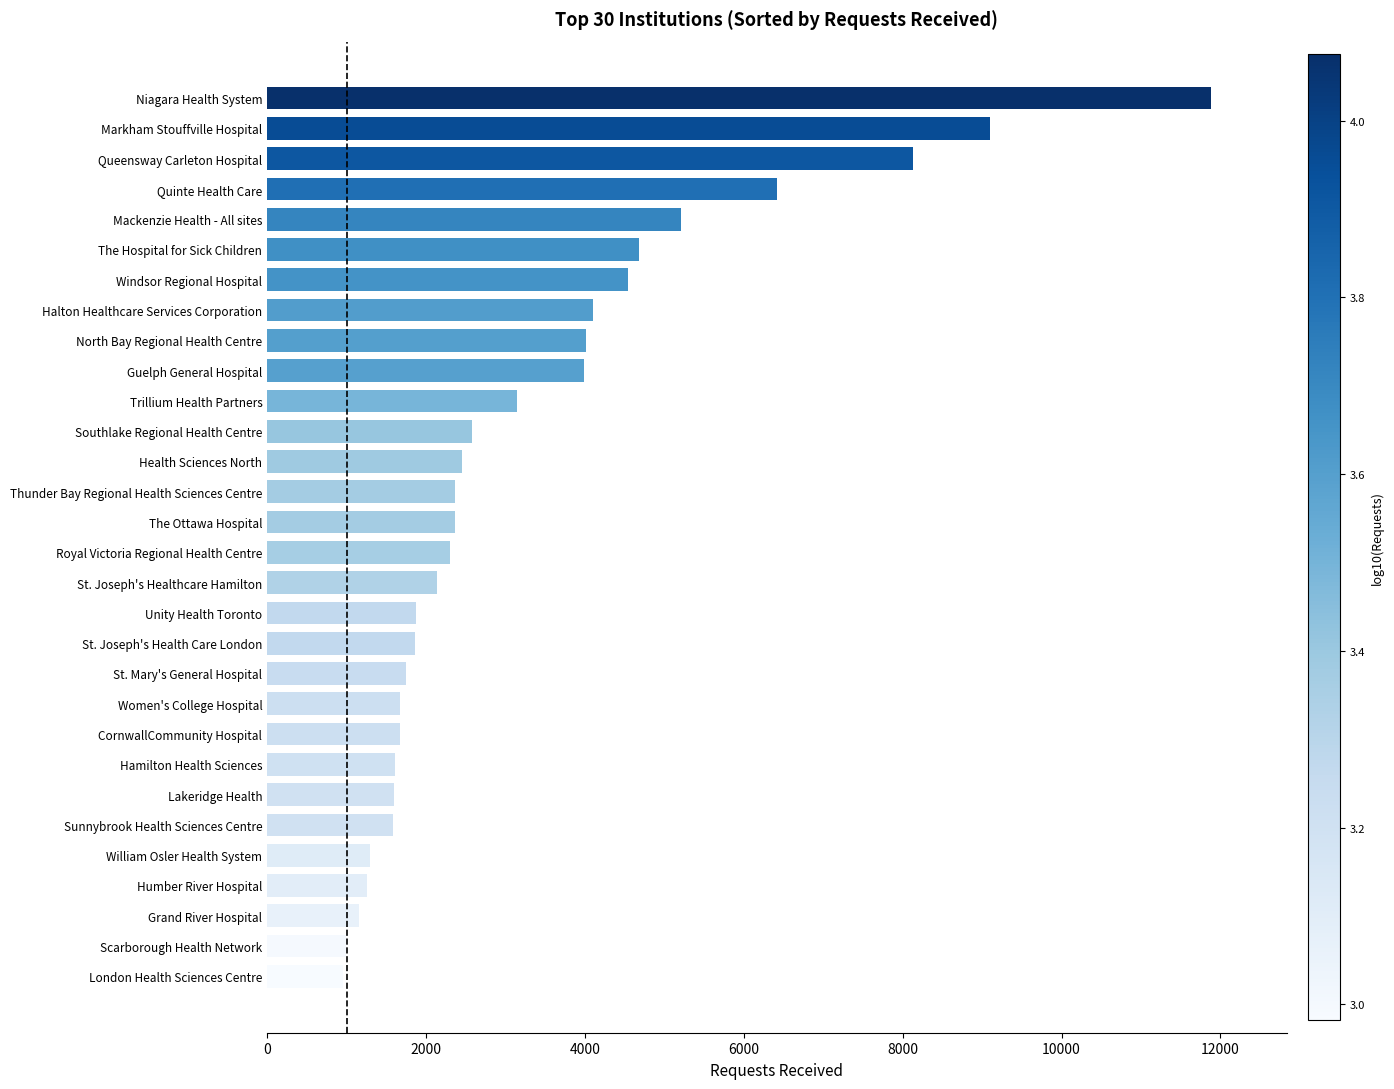

What is the smallest value displayed?

959